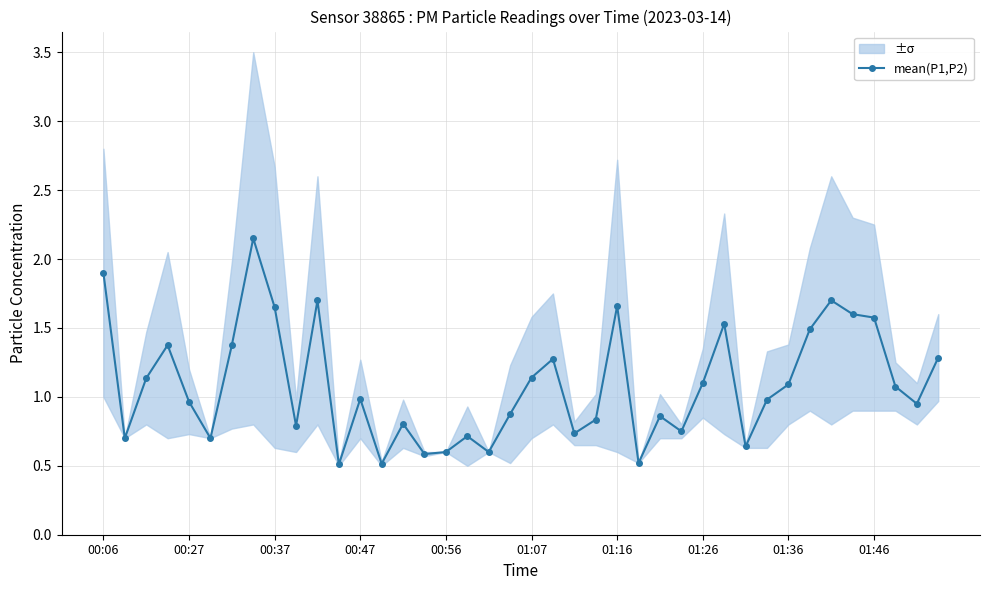

True or false: mean(P1,P2) has more than 0 interior local peaks.

True